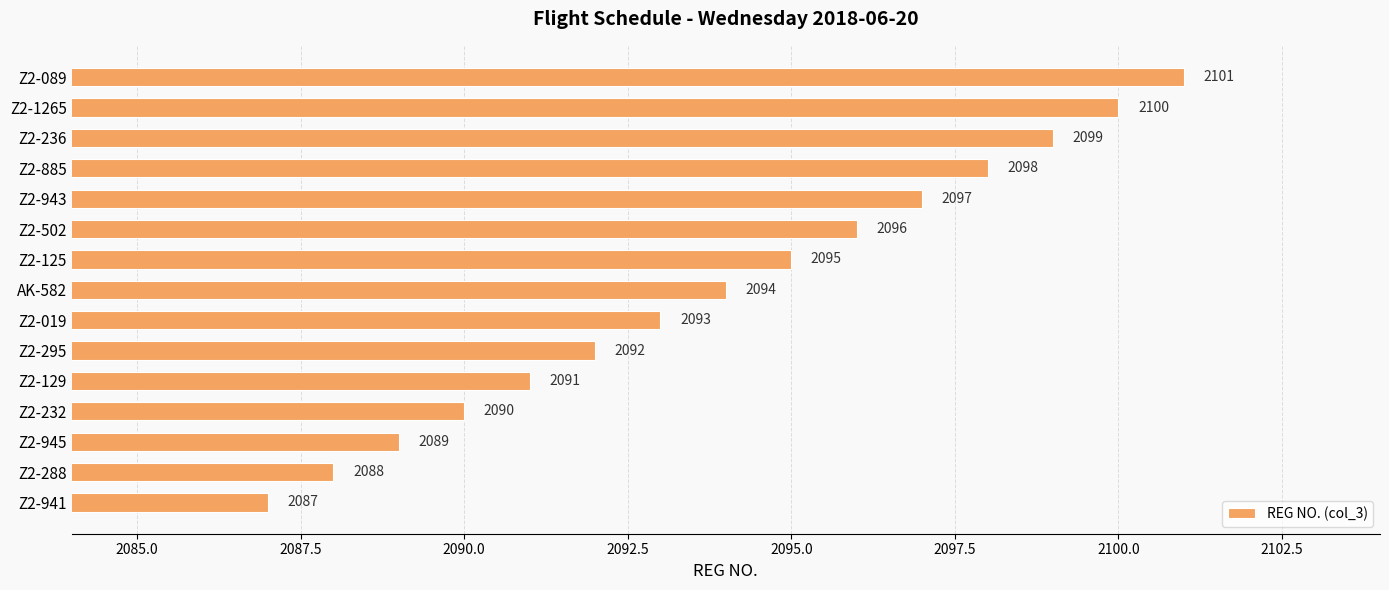

Are the bars grouped side by side (vs. stacked)?

No